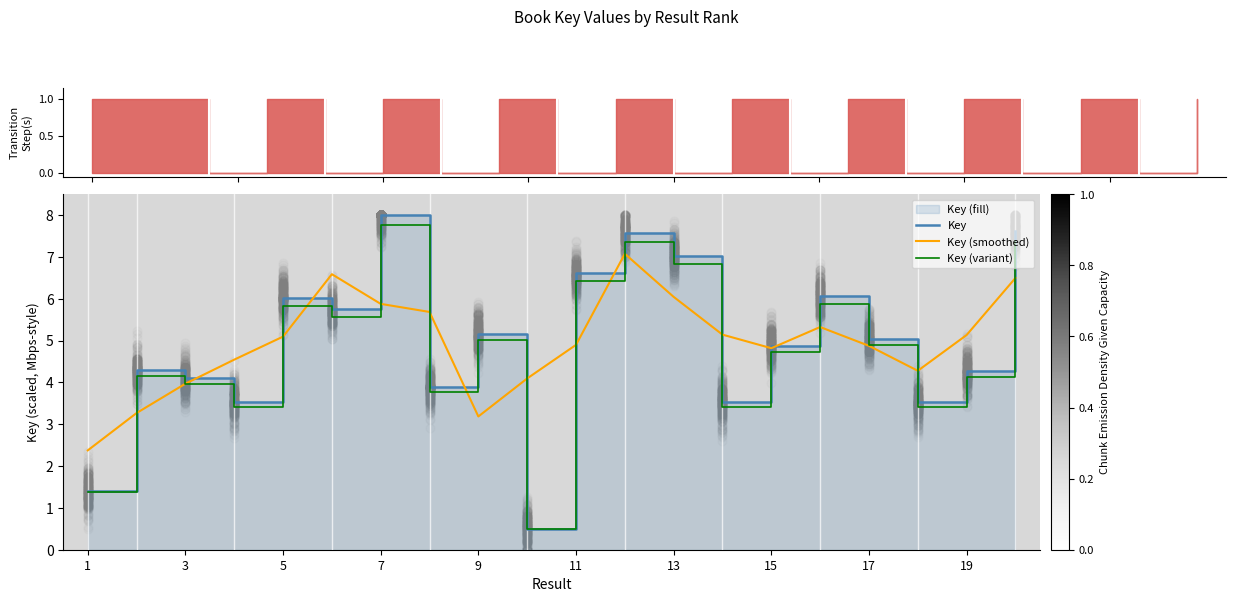

Which series reaches the minimum Y coordinate?

Key (variant)